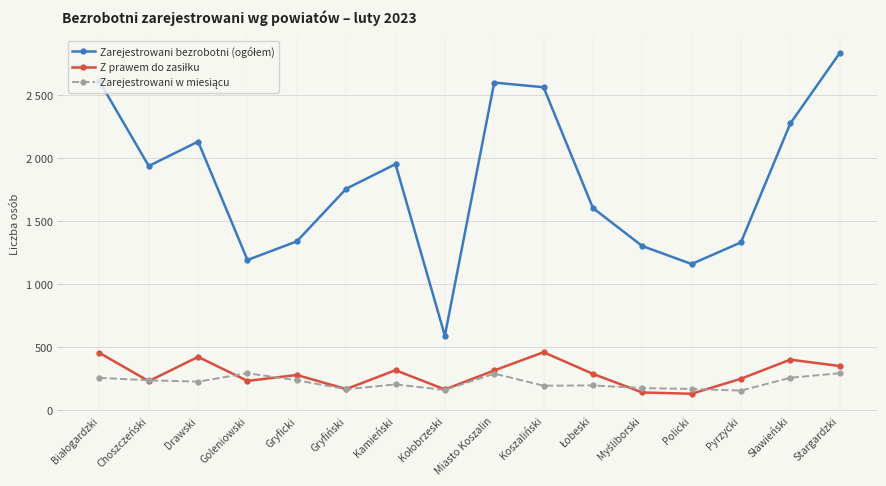

Is this an area chart (filled region under the line)?

No